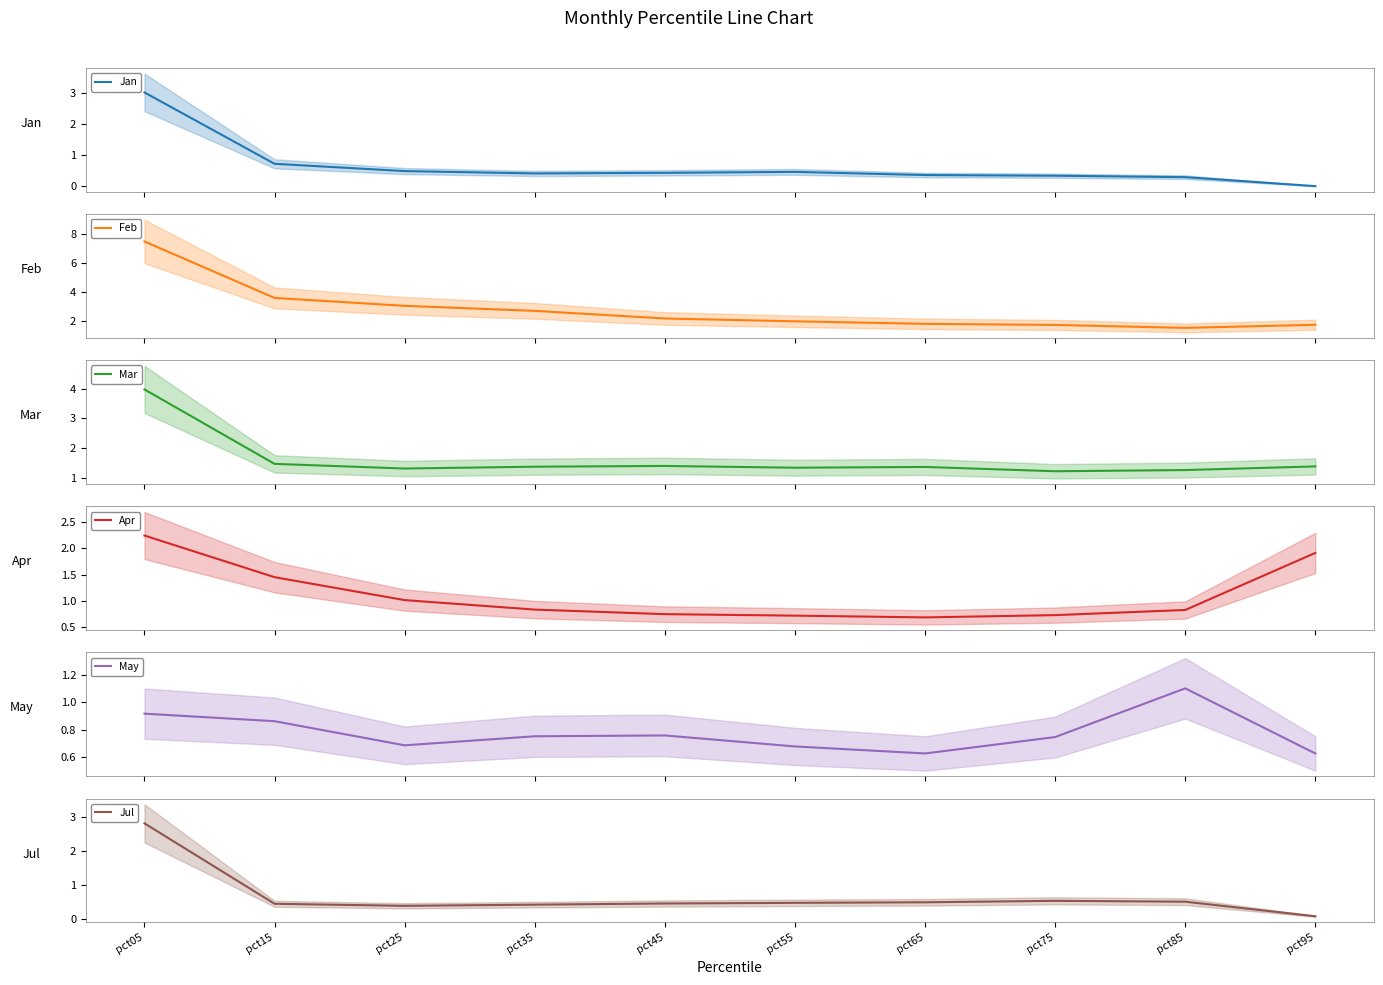

Where do Apr and Jan first cross each other?

pct05 and pct15